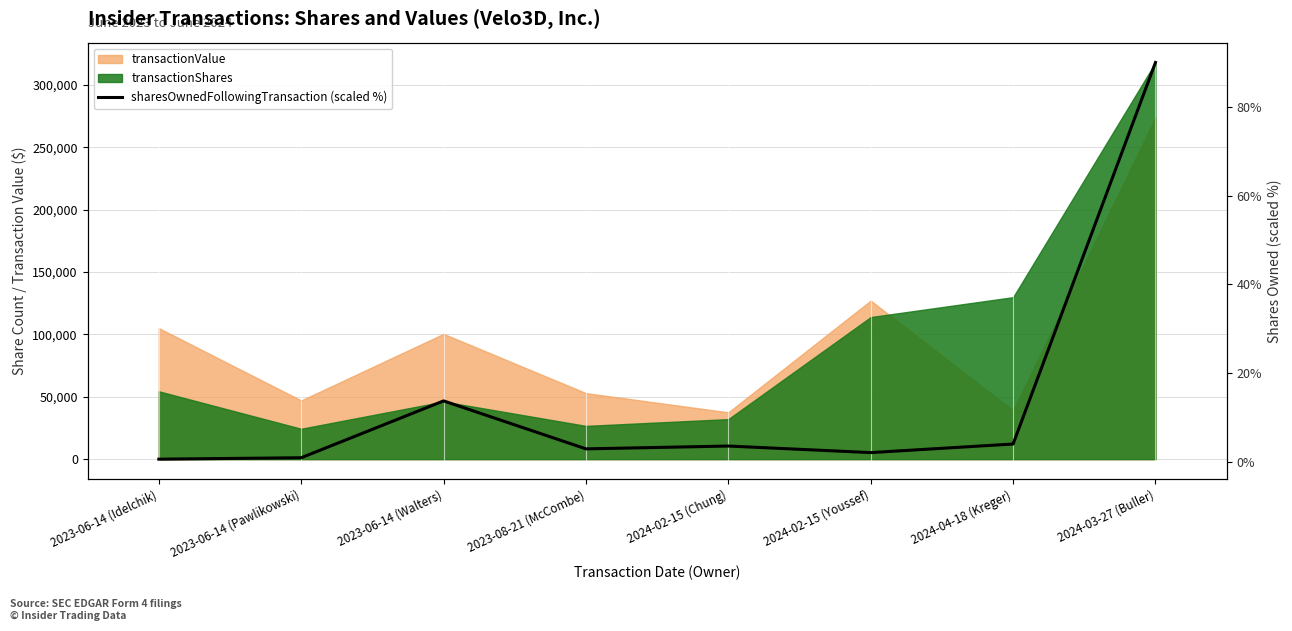

What is the smallest value displayed?

0.6